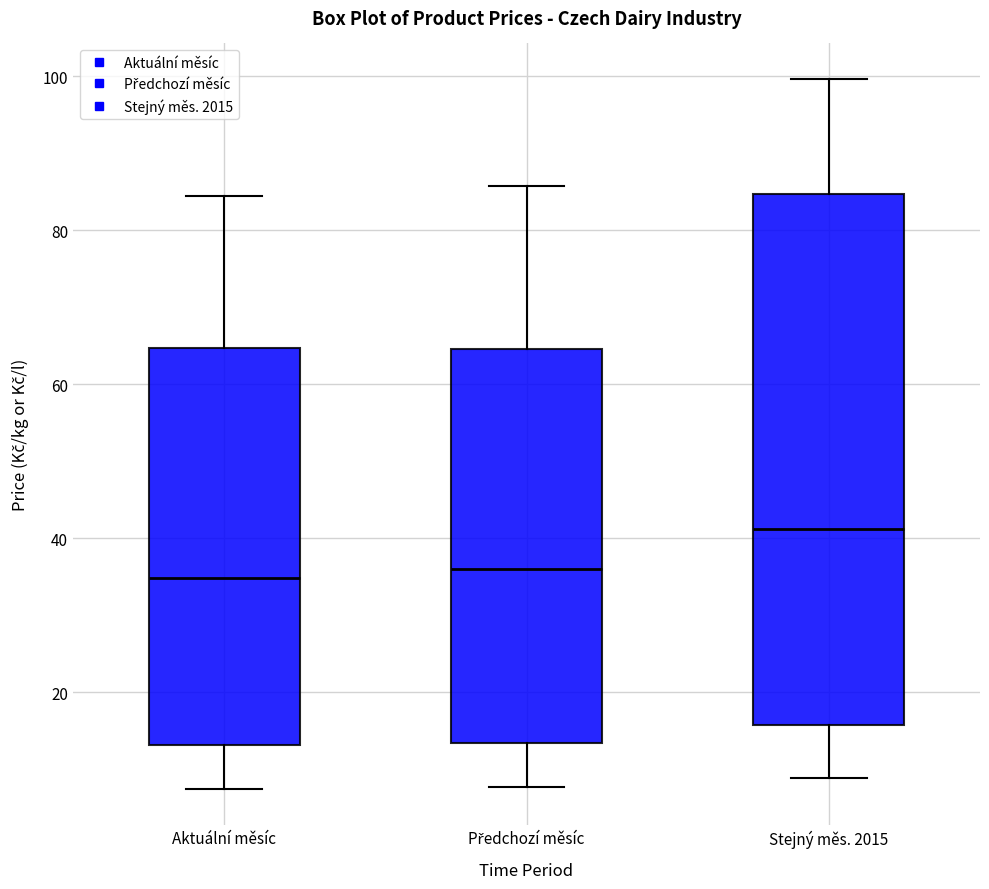

Reading left to right, transcribe this box plot: for each box, give where its median line is, the range the box spans, and where its two whiskers end, as read against the y-axis. The values are not printed on the chart, so give them approximately, as read against the axis.

Aktuální měsíc: median 34, box 14 to 64, whiskers 8 to 84
Předchozí měsíc: median 36, box 14 to 64, whiskers 8 to 86
Stejný měs. 2015: median 42, box 16 to 84, whiskers 8 to 100